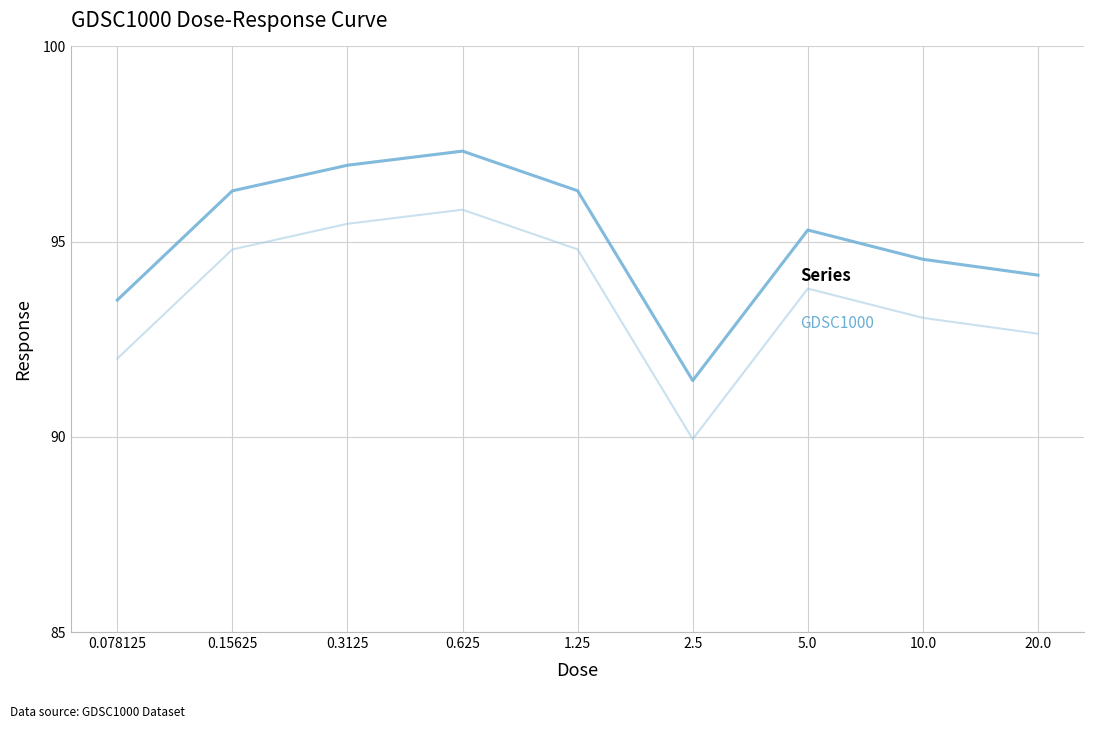

What is the maximum value shown in the chart?

97.3